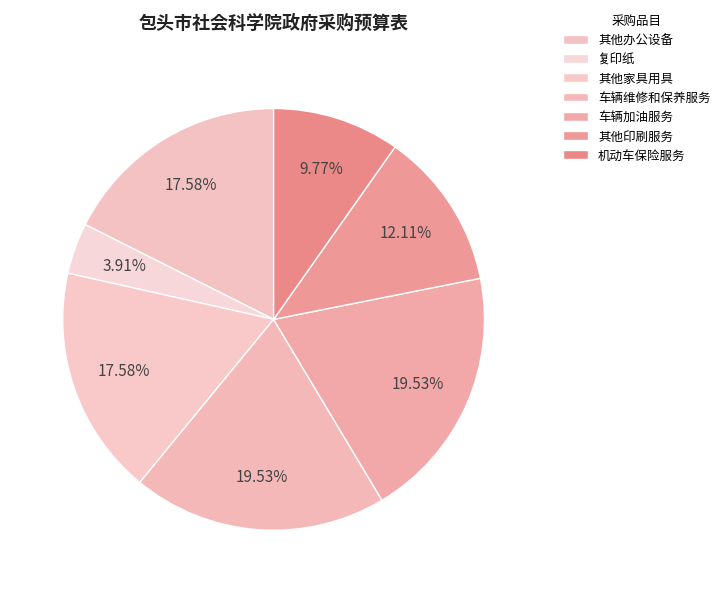

Between 车辆加油服务 and 其他家具用具, which is larger?

车辆加油服务